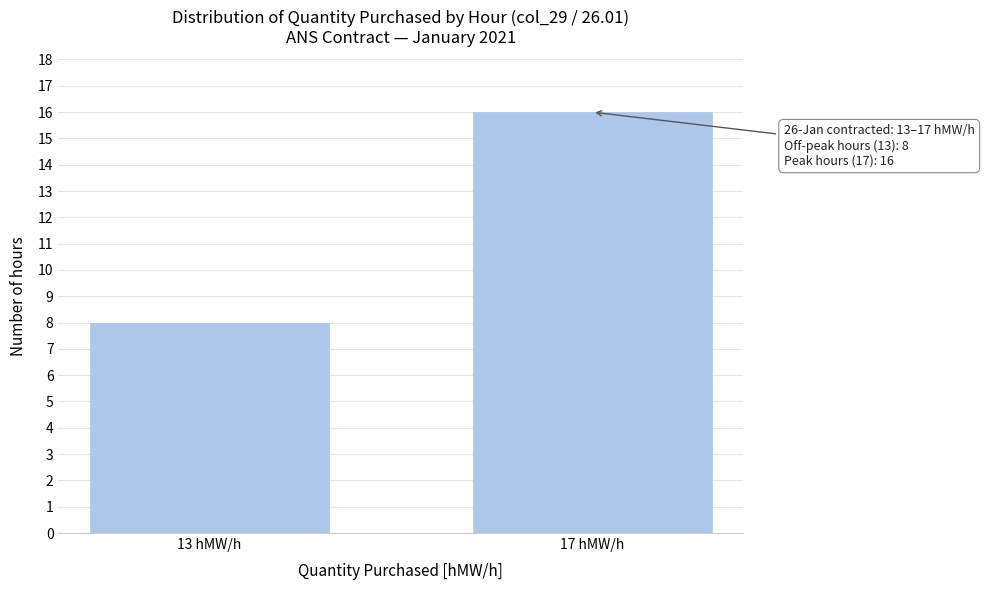

Reading right to left, what are all the values shown in this chart?

17 hMW/h=16	13 hMW/h=8